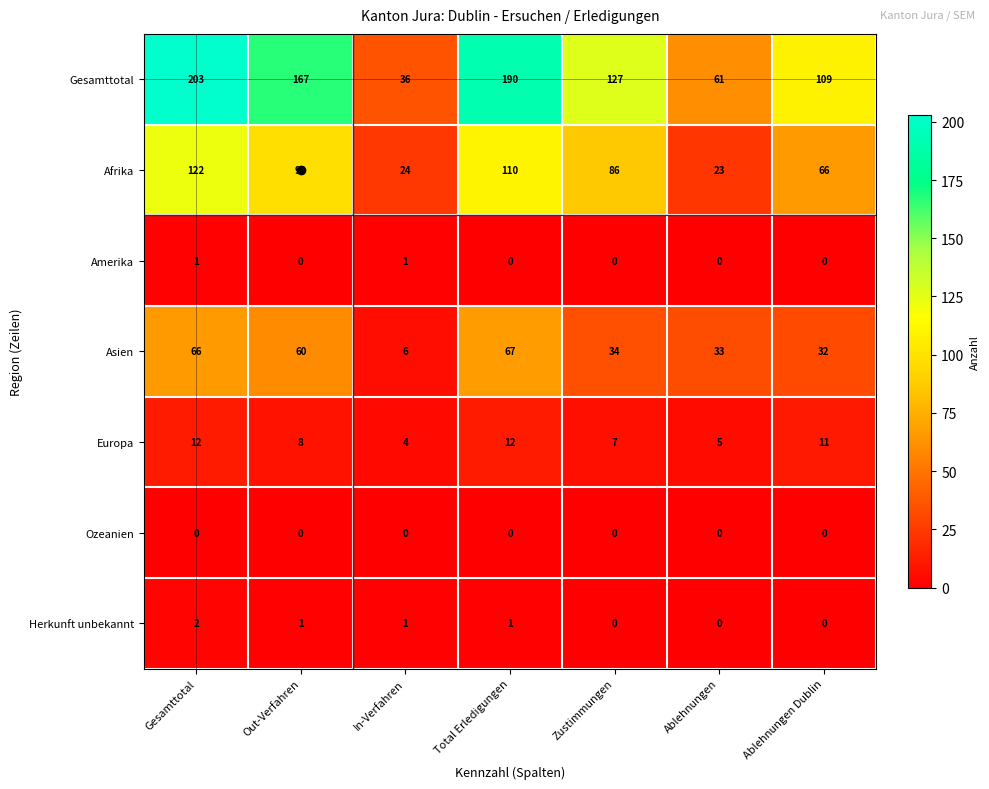

What is the average value of the Europa series?

8